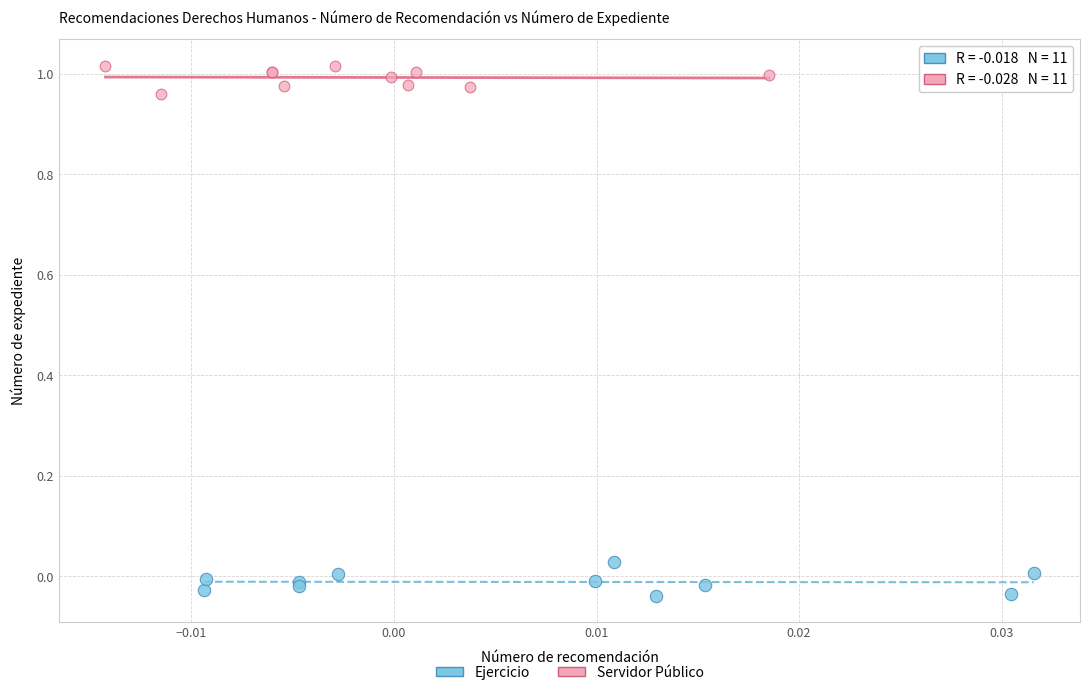

Which series reaches the maximum Y coordinate?

Servidor Público